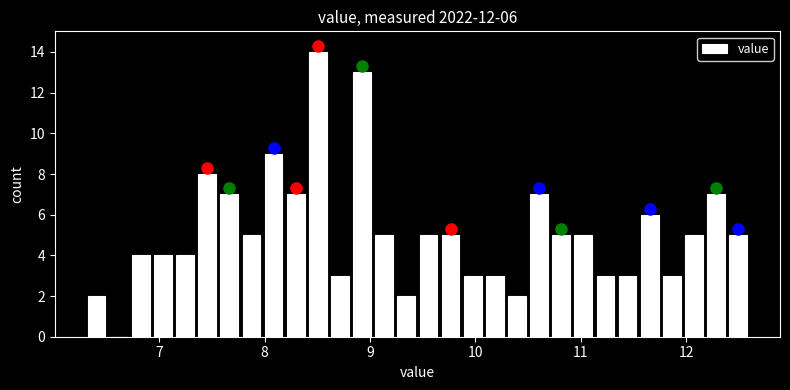

Read against the x-axis, roughly where is the centre of the tallest bar?

8.5